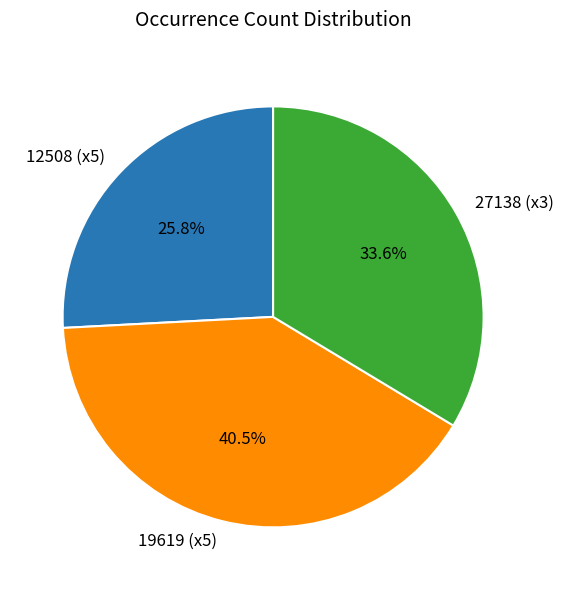

Between 19619 (x5) and 12508 (x5), which is larger?

19619 (x5)